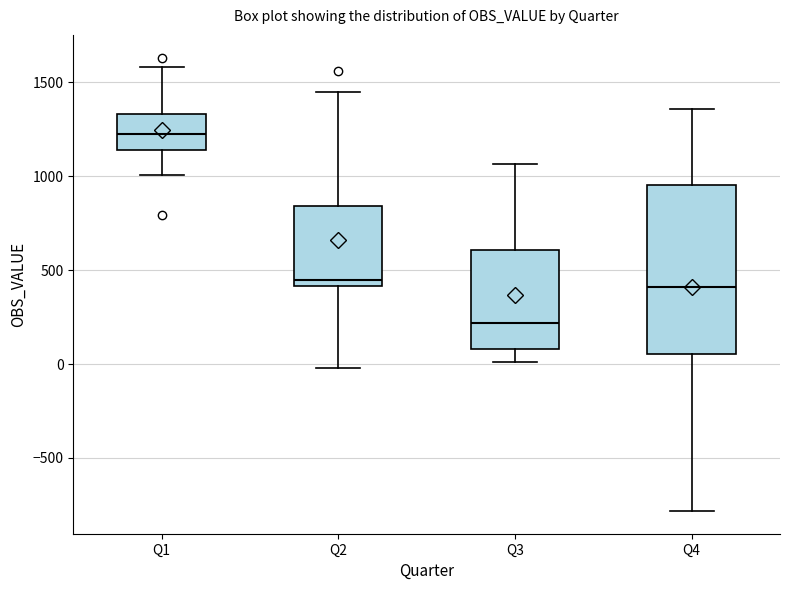

Comparing the boxes themselves (not the whiskers), which one is the tallest?

Q4